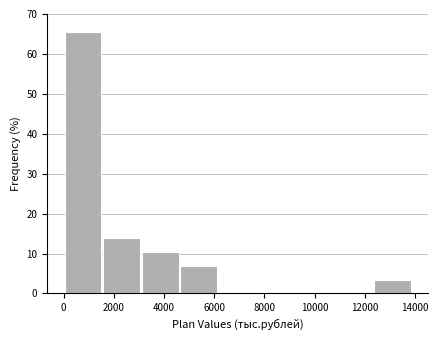

Reading left to right, transcribe this chart: for each bar, give the range it covers on the x-axis and its height. Neither the bar edges nor the heights are printed on the chart, so give them approximately, as read against the axes.

0 to 1600: 66
1600 to 3000: 14
3000 to 4600: 10
4600 to 6200: 7
6200 to 7600: 0
7600 to 9200: 0
9200 to 10800: 0
10800 to 12400: 0
12400 to 13800: 3